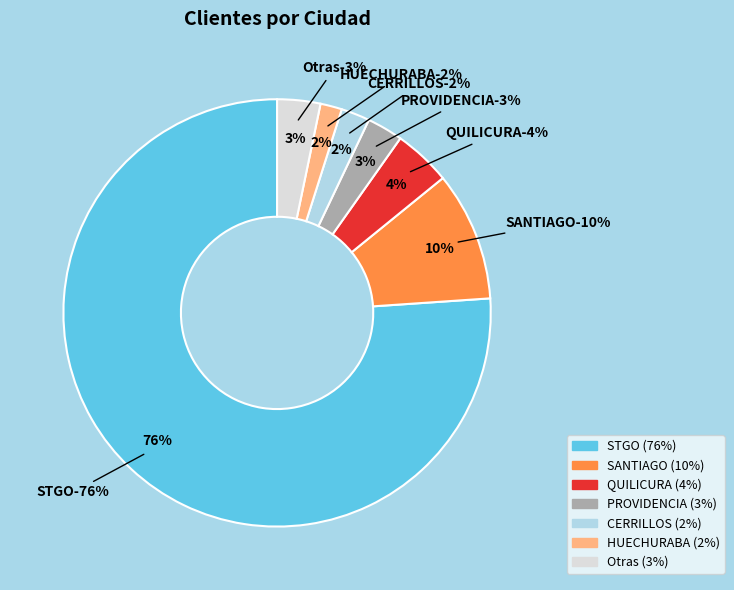

Which slice is the largest?

STGO